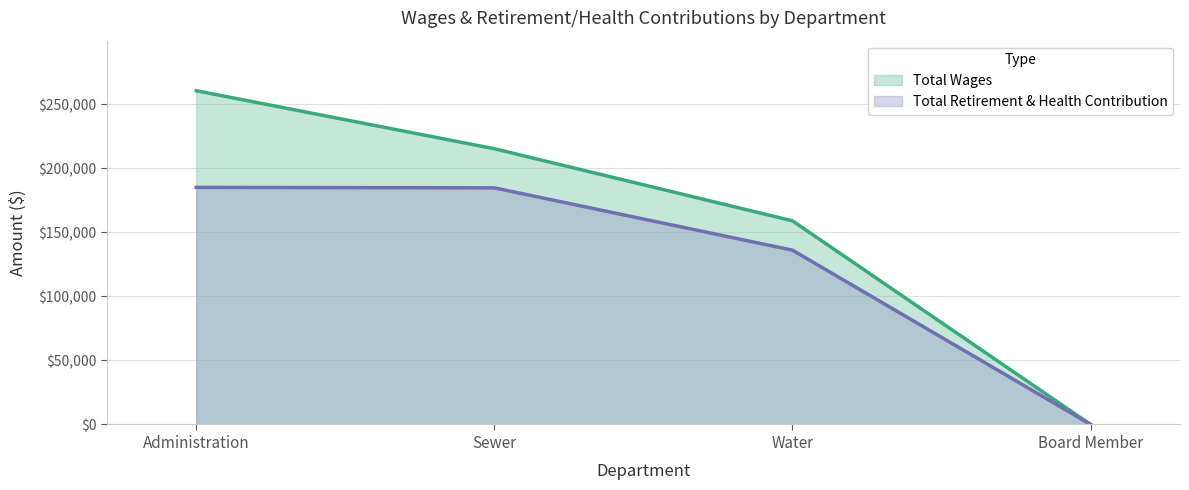

How many values in the Total Wages series exceed 215296?

1